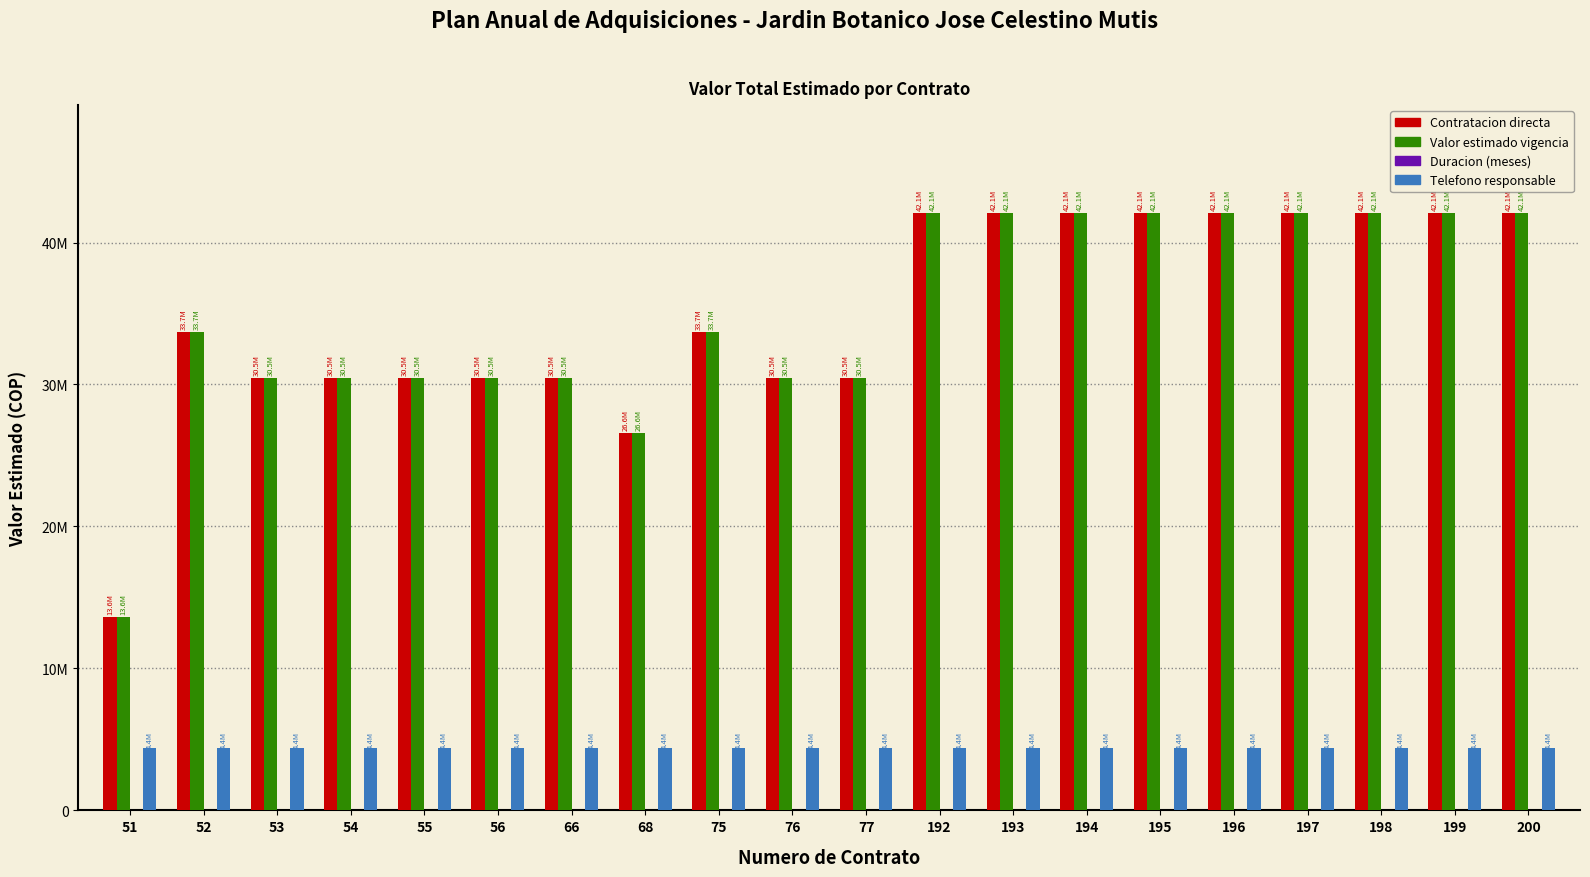

Reading left to right, extract all data points from this chart.

Contratacion directa: 13640000	33680000	30480000	30480000	30480000	30480000	30480000	26550000	33680000	30480000	30480000	42100000	42100000	42100000	42100000	42100000	42100000	42100000	42100000	42100000
Valor estimado vigencia: 13640000	33680000	30480000	30480000	30480000	30480000	30480000	26550000	33680000	30480000	30480000	42100000	42100000	42100000	42100000	42100000	42100000	42100000	42100000	42100000
Duracion (meses): 4	8	8	8	8	8	8	5	8	8	8	10	10	10	10	10	10	10	10	10
Telefono responsable: 4377060	4377060	4377060	4377060	4377060	4377060	4377060	4377060	4377060	4377060	4377060	4377060	4377060	4377060	4377060	4377060	4377060	4377060	4377060	4377060